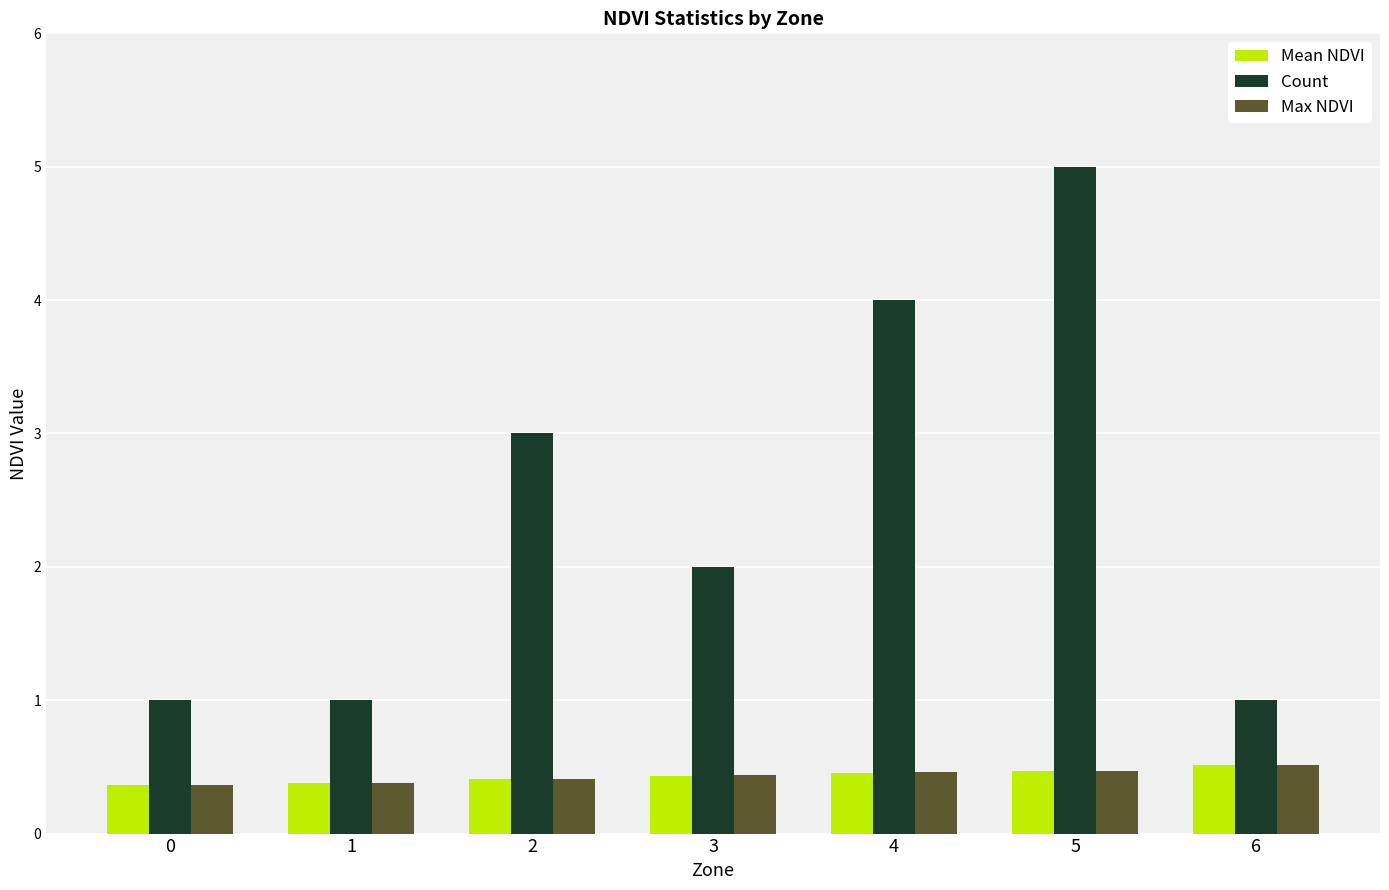

How many distinct data groups are displayed?

3